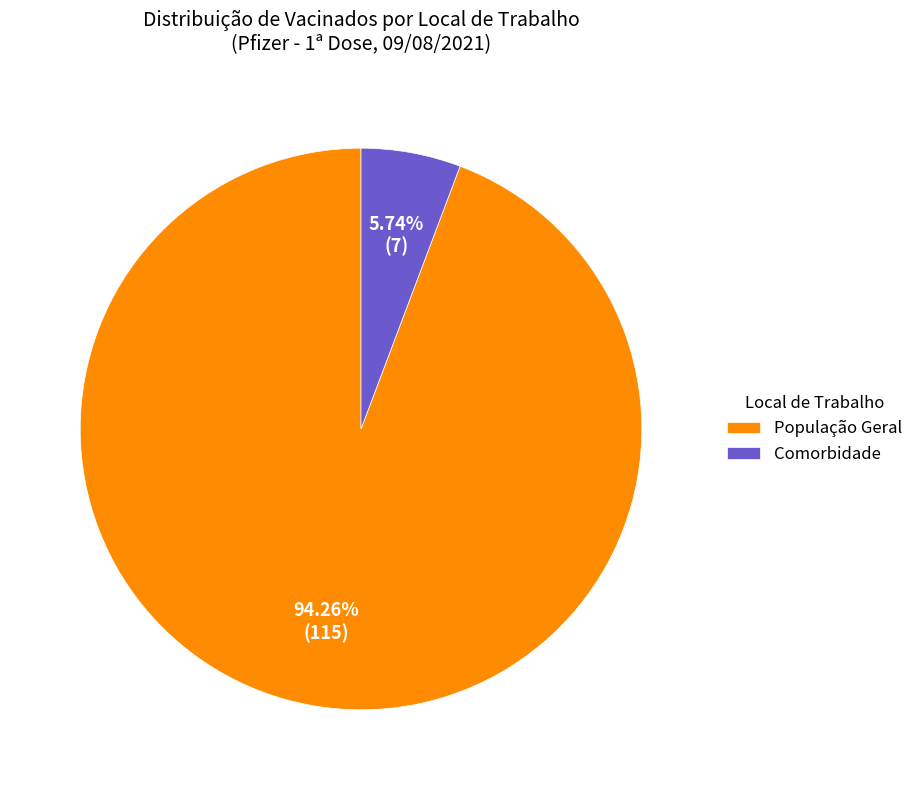

Approximately how many times larger is the value at População Geral compared to Comorbidade?

16.4